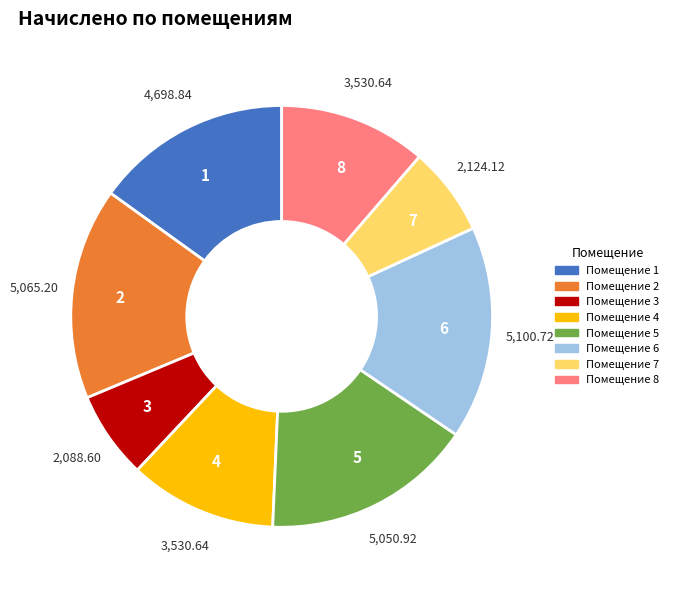

Approximately how many times larger is the value at Помещение 1 compared to Помещение 3?

2.2